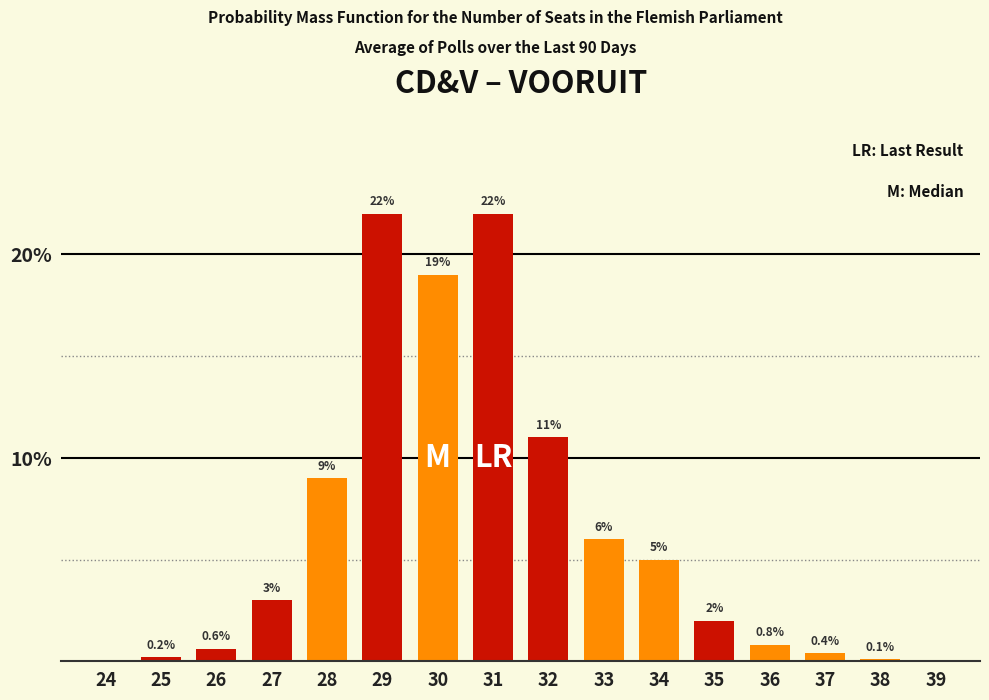

Reading right to left, list all the values displayed in this chart.

39=0.0	38=0.1	37=0.4	36=0.8	35=2.0	34=5.0	33=6.0	32=11.0	31=22.0	30=19.0	29=22.0	28=9.0	27=3.0	26=0.6	25=0.2	24=0.0